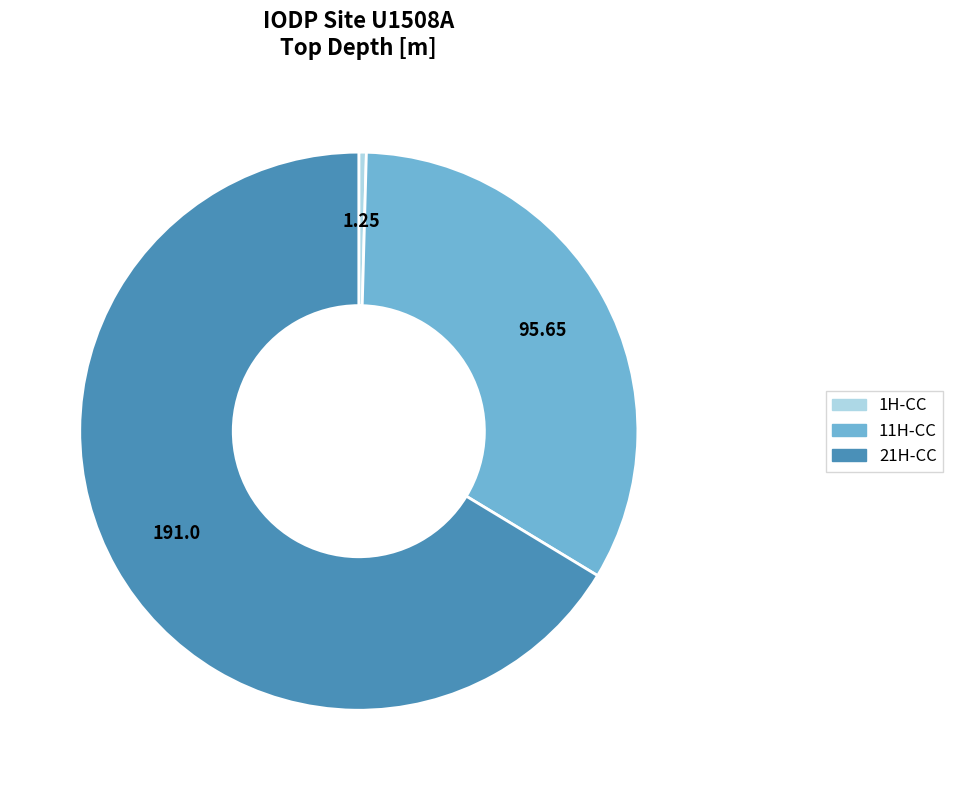

Does any single category account for the majority?

Yes